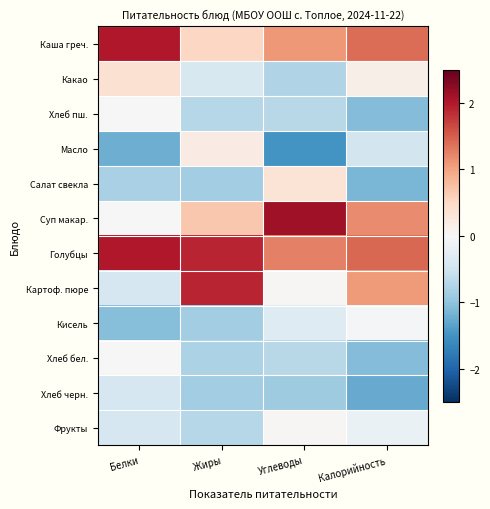

Reading left to right, what are all the values shown in this chart?

Каша греч.: Белки=2.0	Жиры=0.5	Углеводы=1.1	Калорийность=1.4
Какао: Белки=0.4	Жиры=-0.4	Углеводы=-0.8	Калорийность=0.2
Хлеб пш.: Белки=-0.0	Жиры=-0.7	Углеводы=-0.7	Калорийность=-1.1
Масло: Белки=-1.2	Жиры=0.2	Углеводы=-1.5	Калорийность=-0.5
Салат свекла: Белки=-0.8	Жиры=-0.9	Углеводы=0.3	Калорийность=-1.1
Суп макар.: Белки=-0.0	Жиры=0.7	Углеводы=2.1	Калорийность=1.2
Голубцы: Белки=2.0	Жиры=1.9	Углеводы=1.3	Калорийность=1.4
Картоф. пюре: Белки=-0.4	Жиры=1.9	Углеводы=0.0	Калорийность=1.1
Кисель: Белки=-1.1	Жиры=-0.9	Углеводы=-0.3	Калорийность=-0.1
Хлеб бел.: Белки=-0.0	Жиры=-0.8	Углеводы=-0.7	Калорийность=-1.1
Хлеб черн.: Белки=-0.4	Жиры=-0.9	Углеводы=-0.9	Калорийность=-1.3
Фрукты: Белки=-0.4	Жиры=-0.7	Углеводы=0.0	Калорийность=-0.2